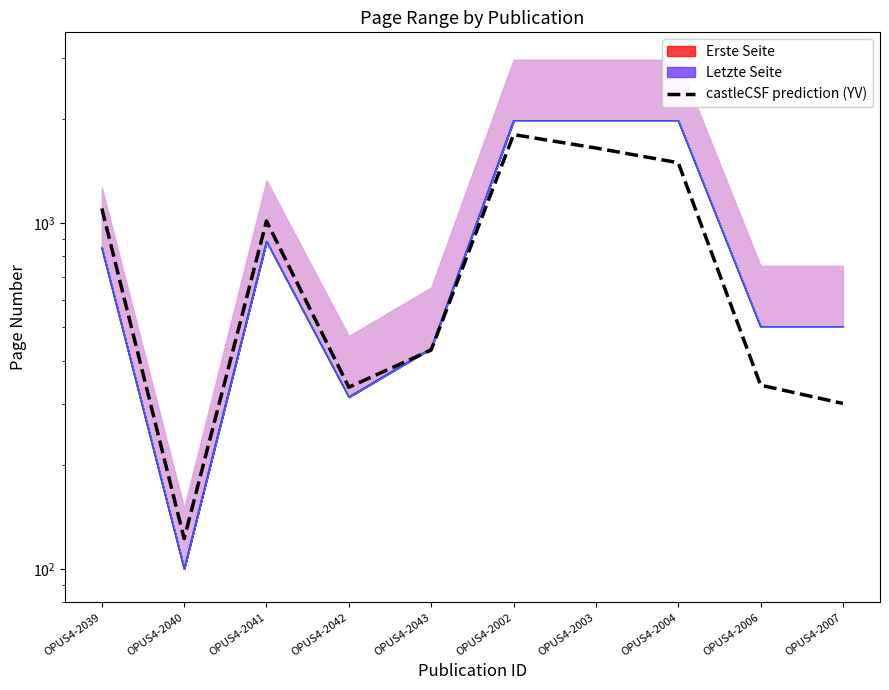

What is the difference between the values at OPUS4-2043 and OPUS4-2039?

671.9